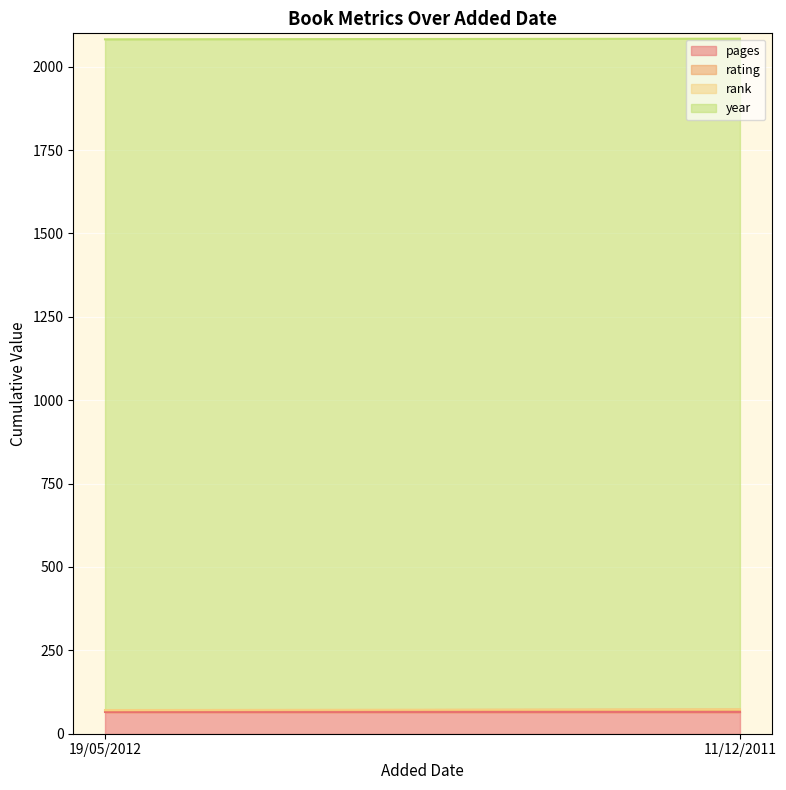

At how many categories does at least one series exceed 252?

2